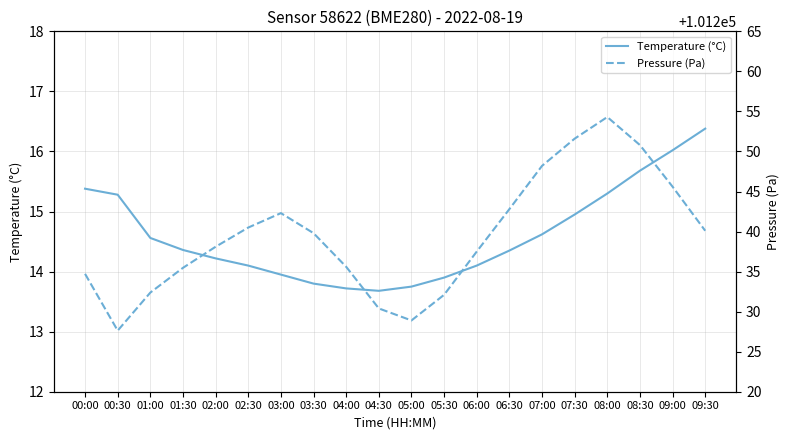

At which category does the chart reach its minimum across all series?

04:30